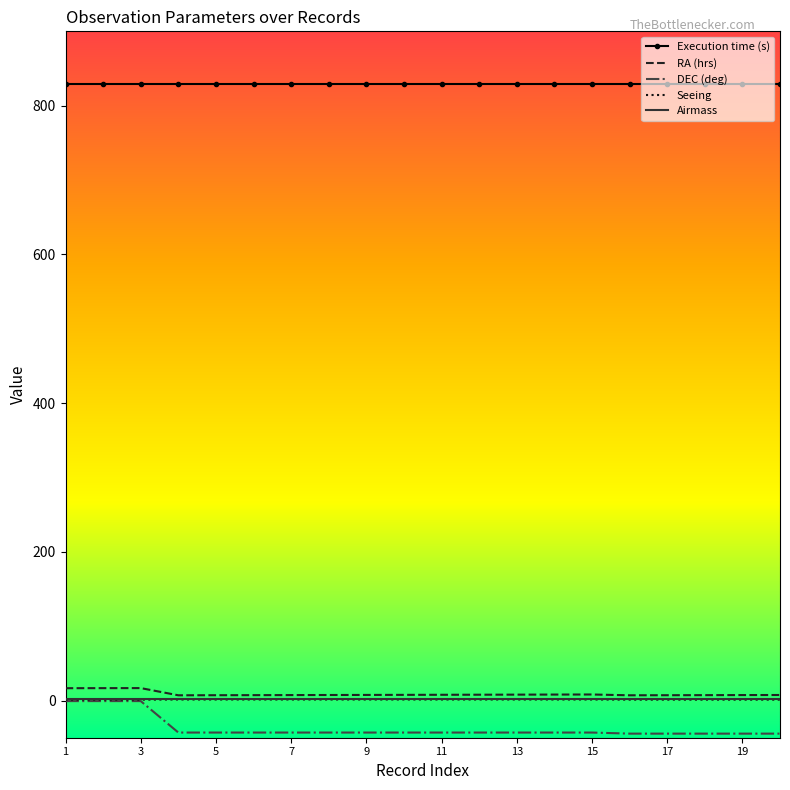

What is the minimum value shown in the chart?

-44.5